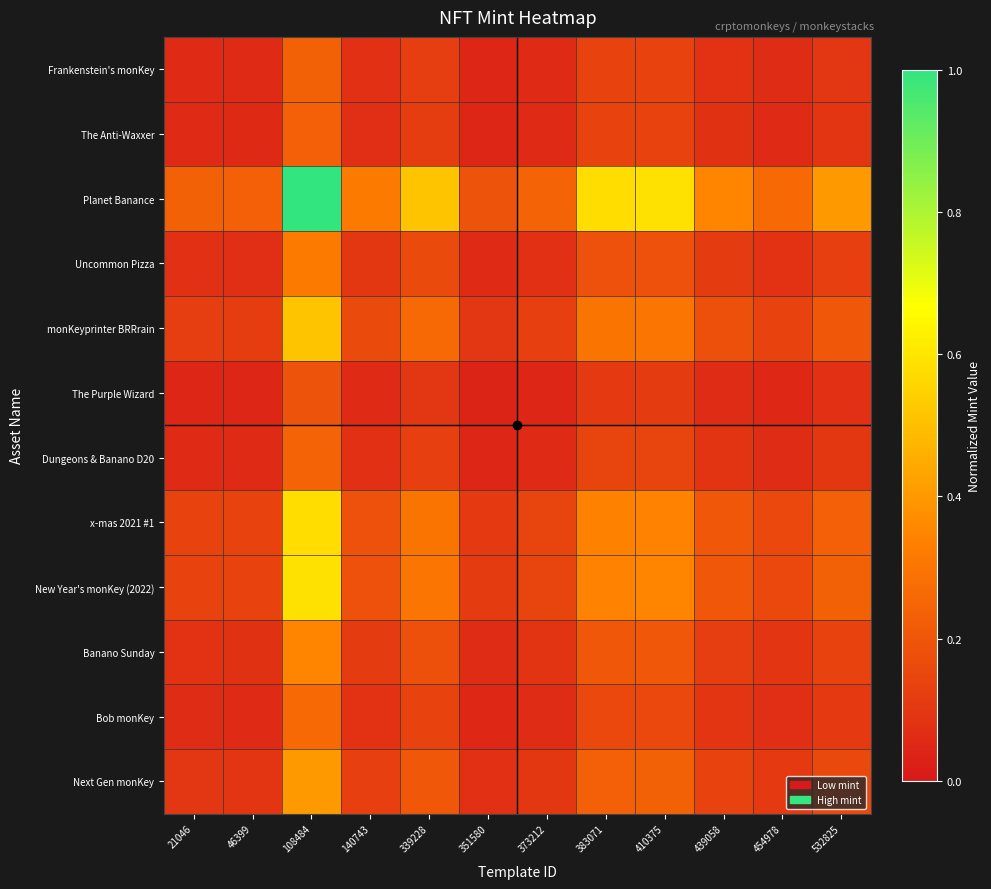

Rank the series at 21046 from lowest to highest value.

The Purple Wizard, The Anti-Waxxer, Frankenstein's monKey, Dungeons & Banano D20, Bob monKey, Uncommon Pizza, Banano Sunday, Next Gen monKey, monKeyprinter BRRrain, x-mas 2021 #1, New Year's monKey (2022), Planet Banance